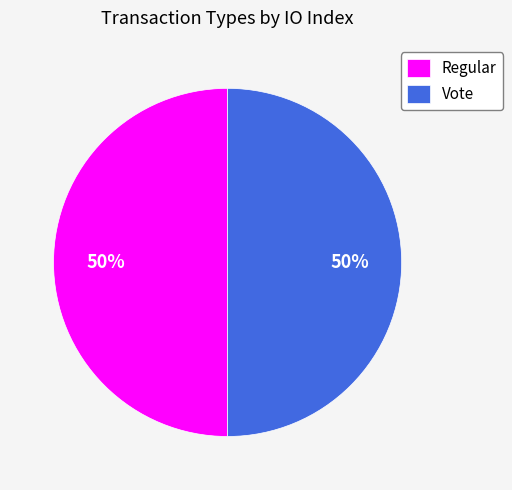

To the nearest percent, what is the combined percentage of Vote and Regular?

100%